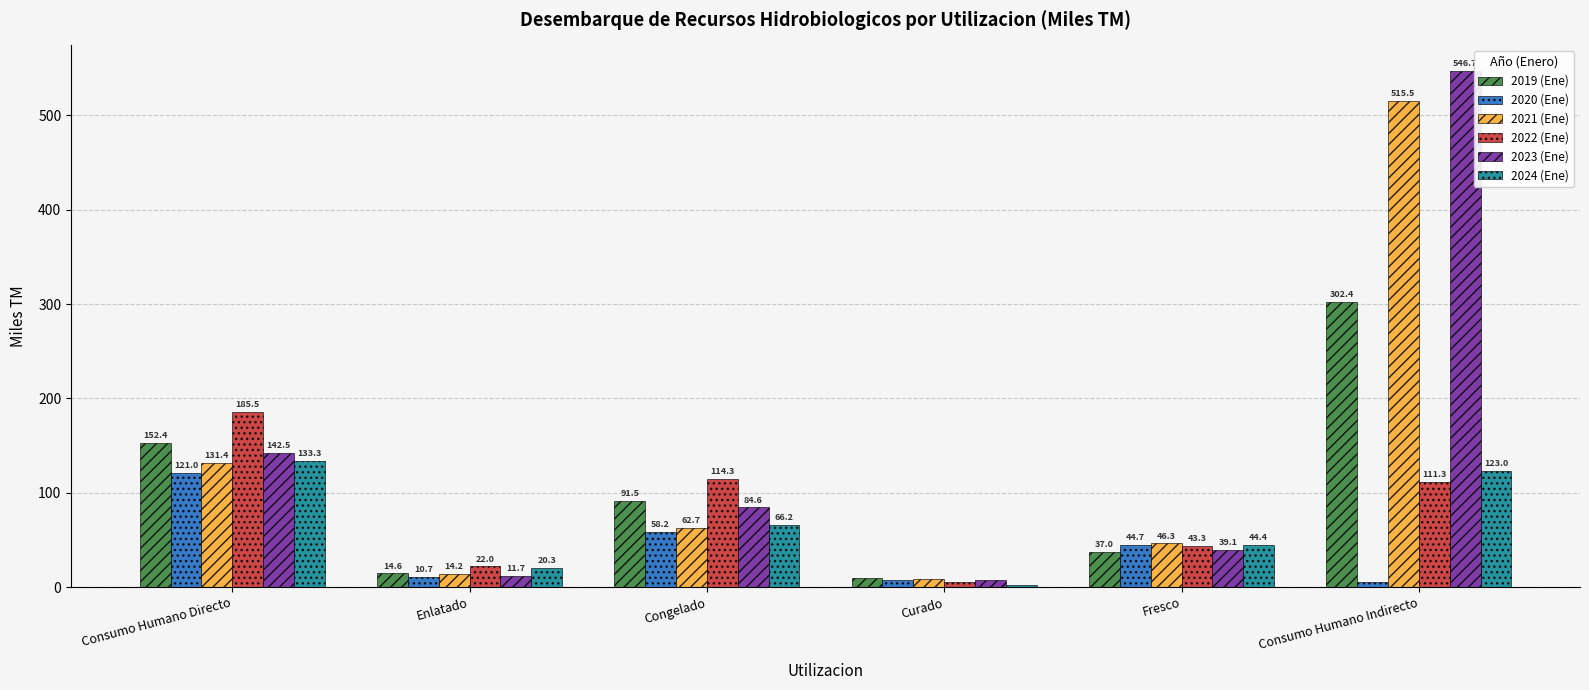

What is the sum of all 2024 (Ene) values?

389.6